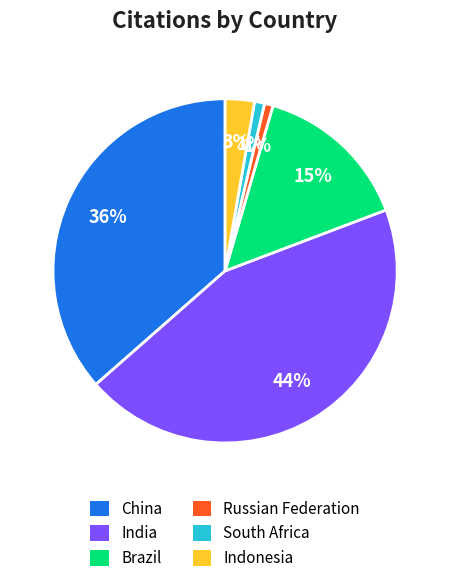

Does South Africa represent more than half of the total?

No